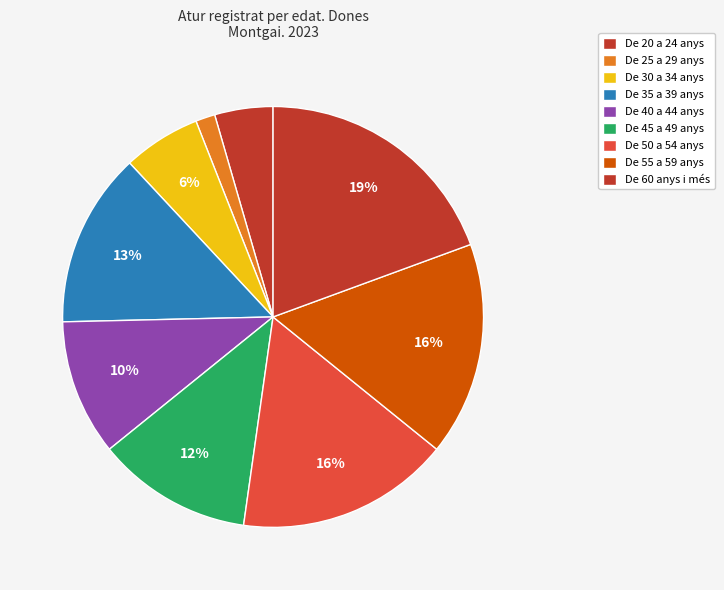

What percentage is NOT represented by De 45 a 49 anys?

88.1%